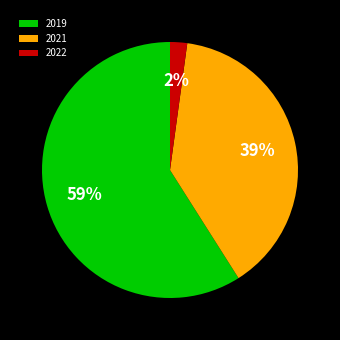

What percentage is the 2019 slice, to the nearest percent?

59%